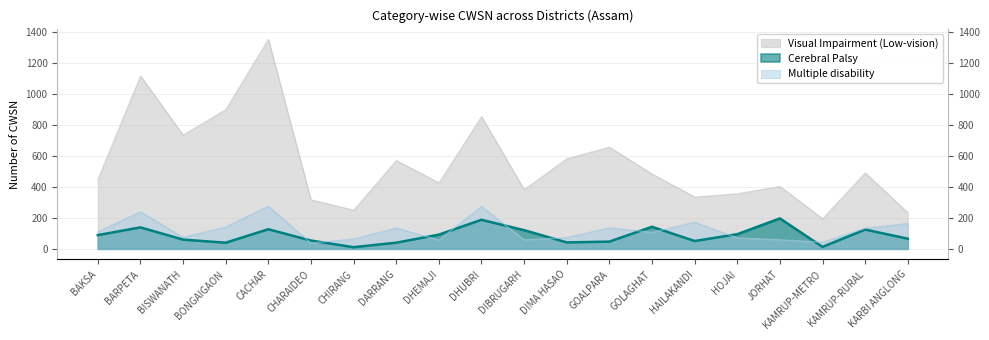

The Visual Impairment (Low-vision) series shows 658 at GOALPARA. True or false?

True